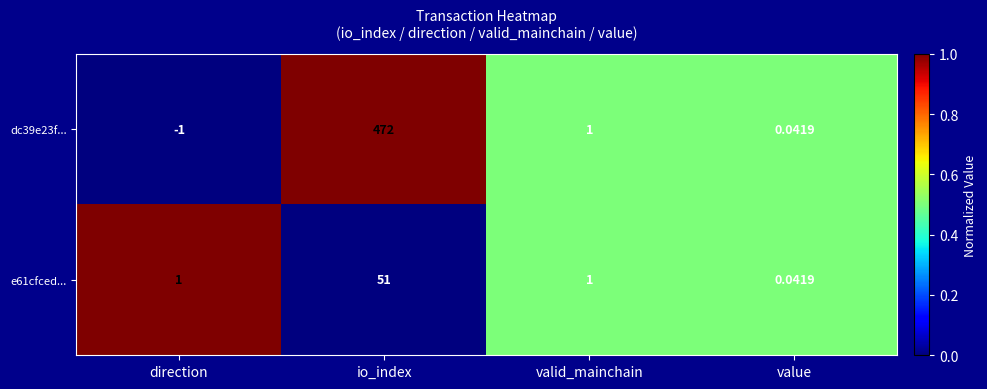

Rank the categories by dc39e23f... value from highest to lowest.

io_index, valid_mainchain, value, direction